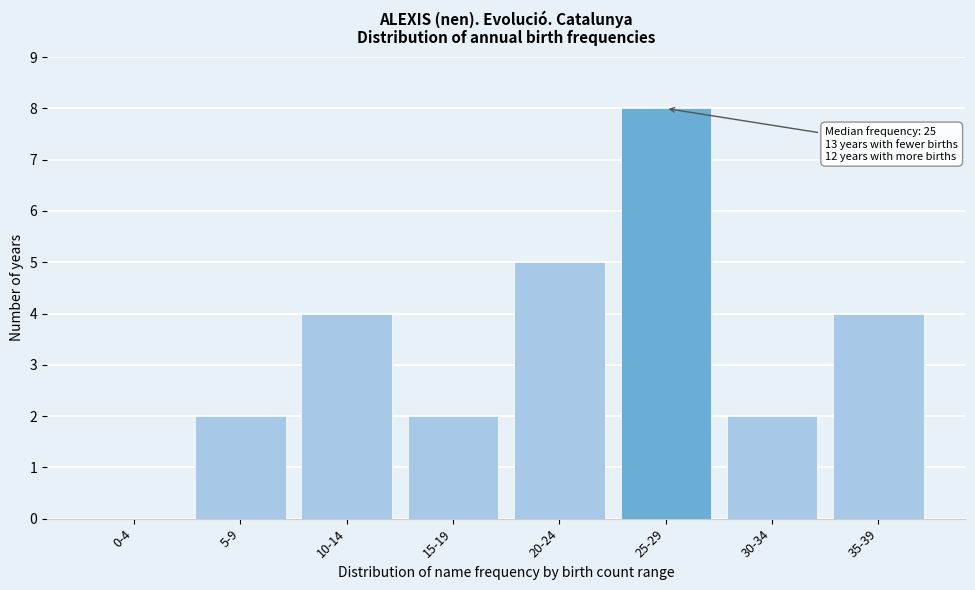

Reading right to left, list all the values displayed in this chart.

35-39=4	30-34=2	25-29=8	20-24=5	15-19=2	10-14=4	5-9=2	0-4=0